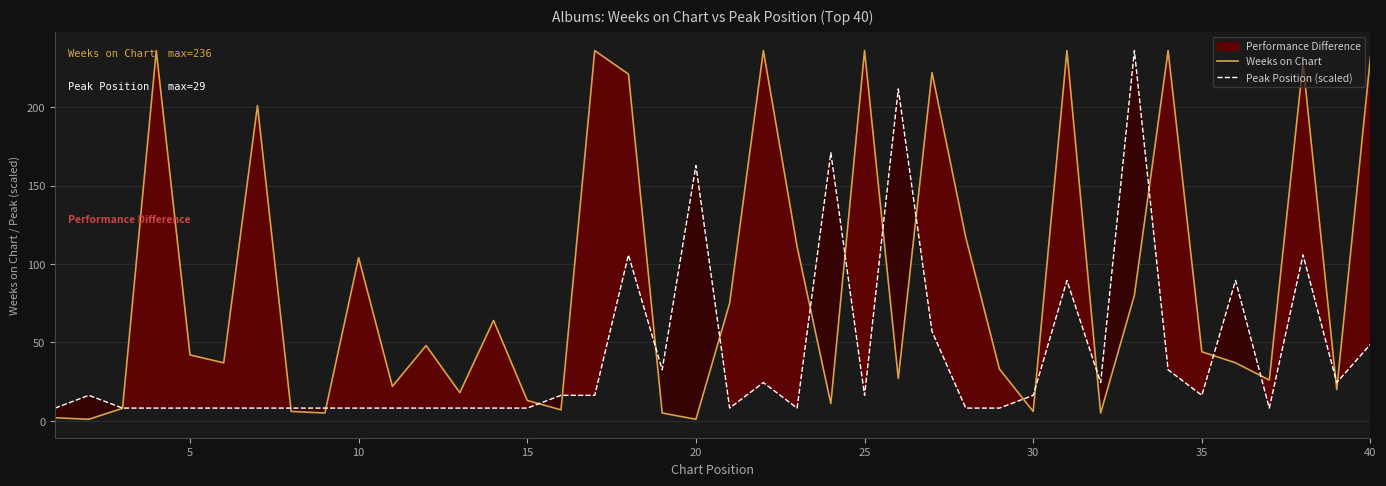

What is the approximate value of Weeks on Chart at 15?

13.0